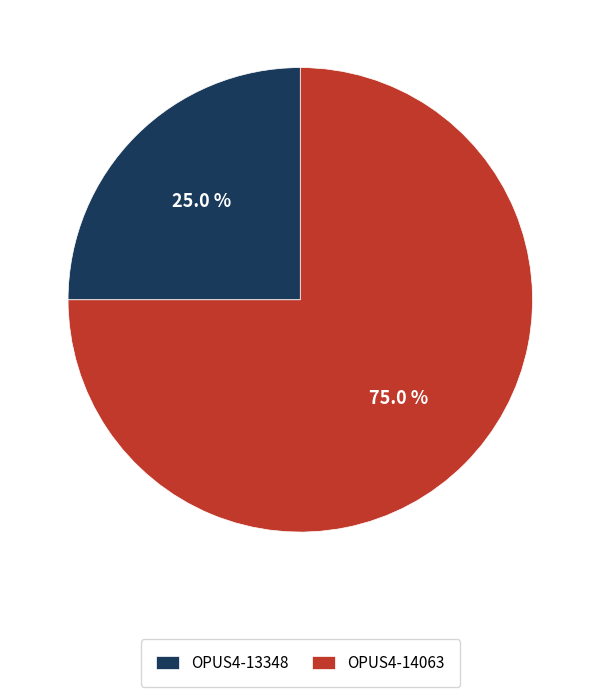

Between OPUS4-14063 and OPUS4-13348, which is larger?

OPUS4-14063